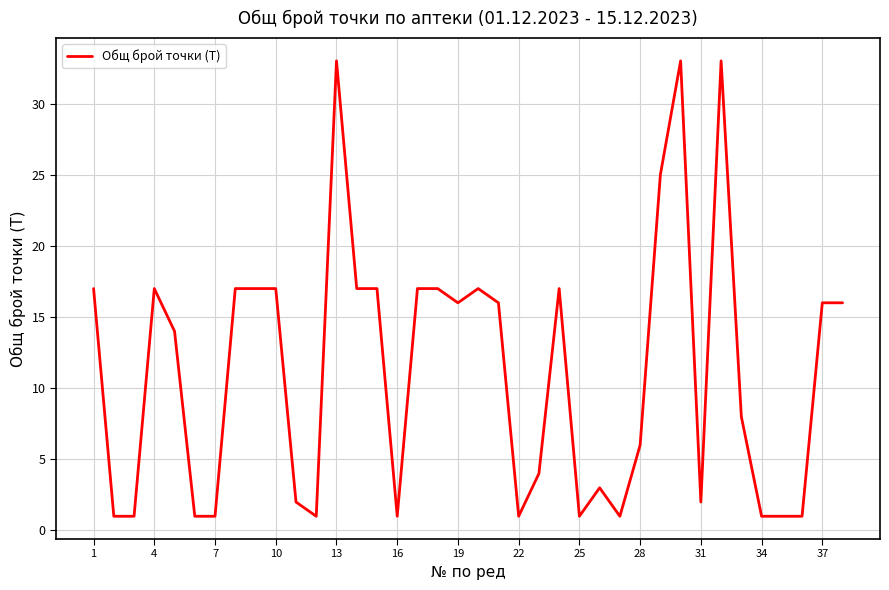

What is the maximum value shown in the chart?

33